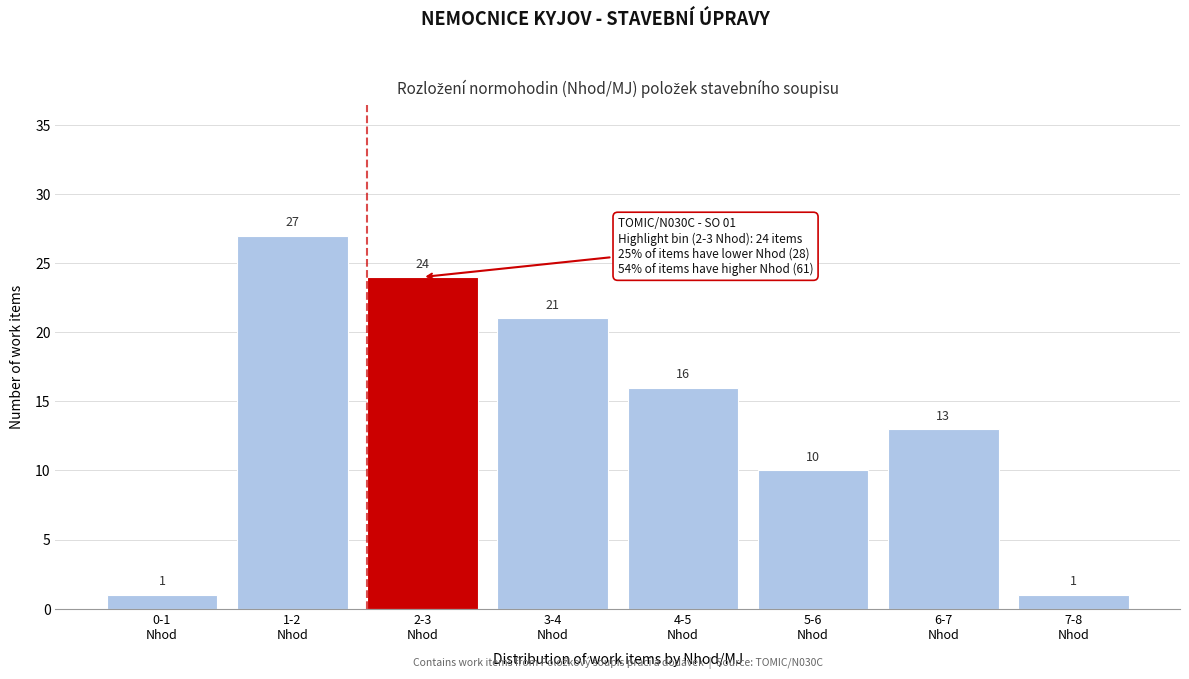

Reading left to right, what are all the values shown in this chart?

1	27	24	21	16	10	13	1